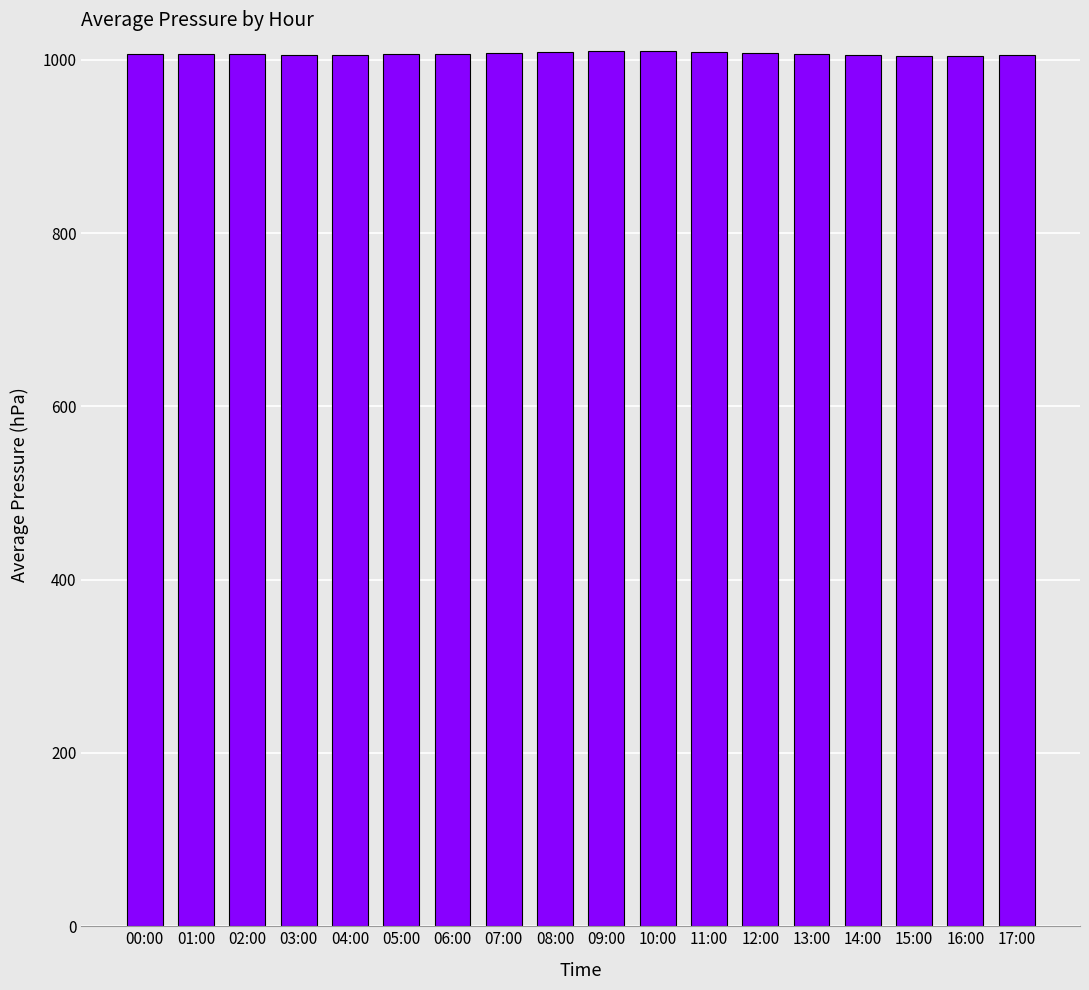

True or false: the data shows 1009.3 at 11:00.

True